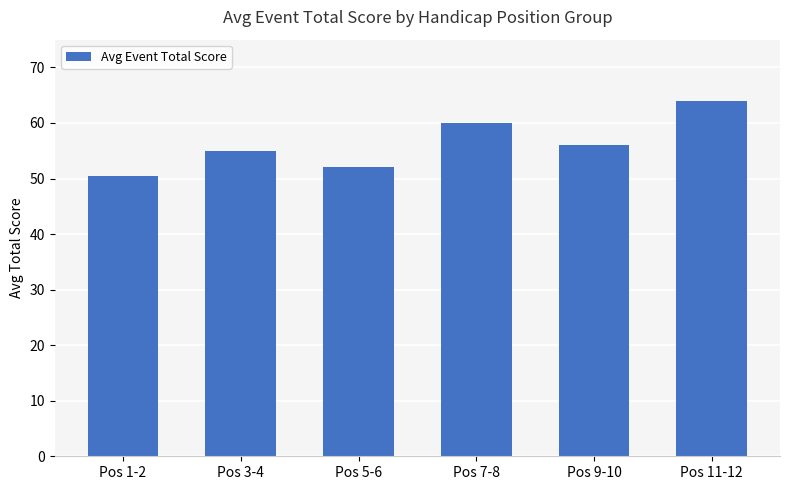

Which category has the lowest value across all series?

Pos 1-2